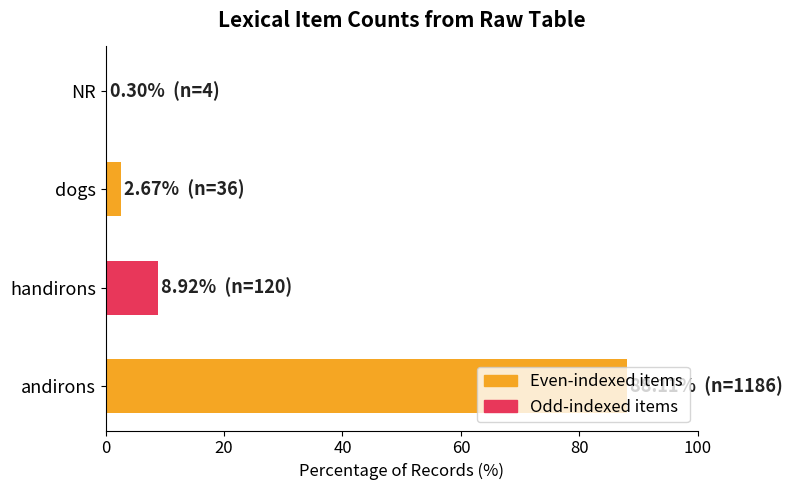

The value at dogs is 2.7. True or false?

True